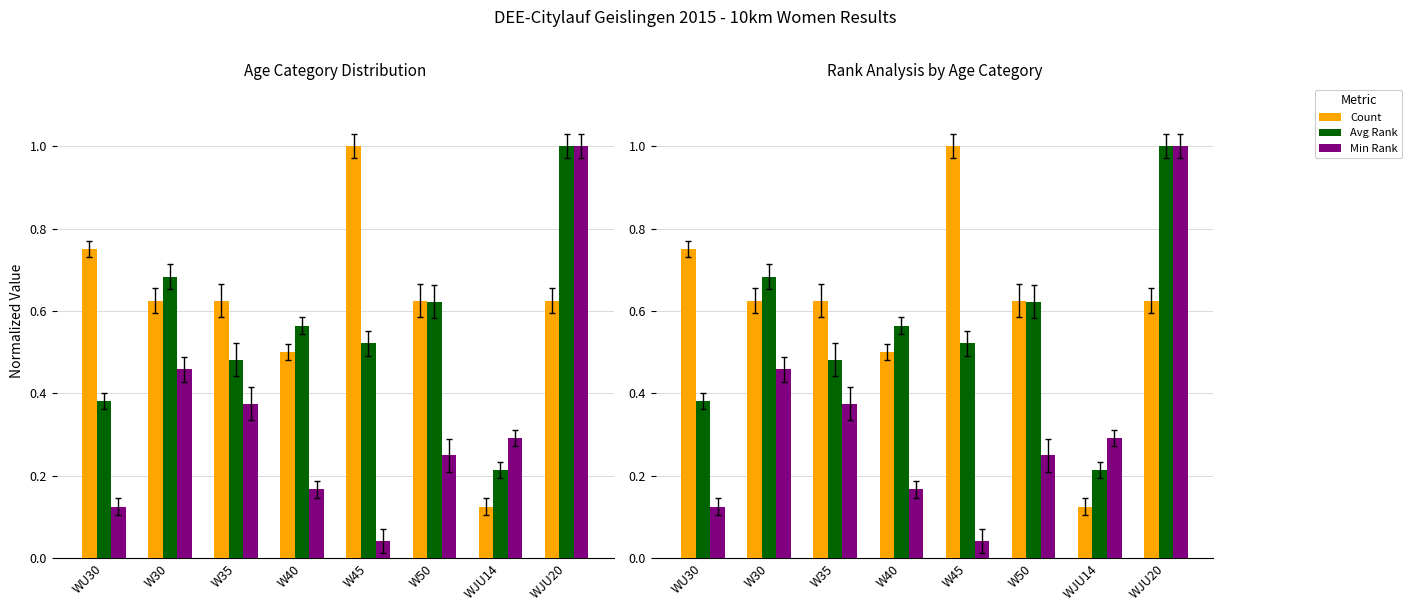

Reading right to left, extract all data points from this chart.

Count: 0.6	0.1	0.6	1.0	0.5	0.6	0.6	0.8
Avg Rank: 1.0	0.2	0.6	0.5	0.6	0.5	0.7	0.4
Min Rank: 1.0	0.3	0.2	0.0	0.2	0.4	0.5	0.1